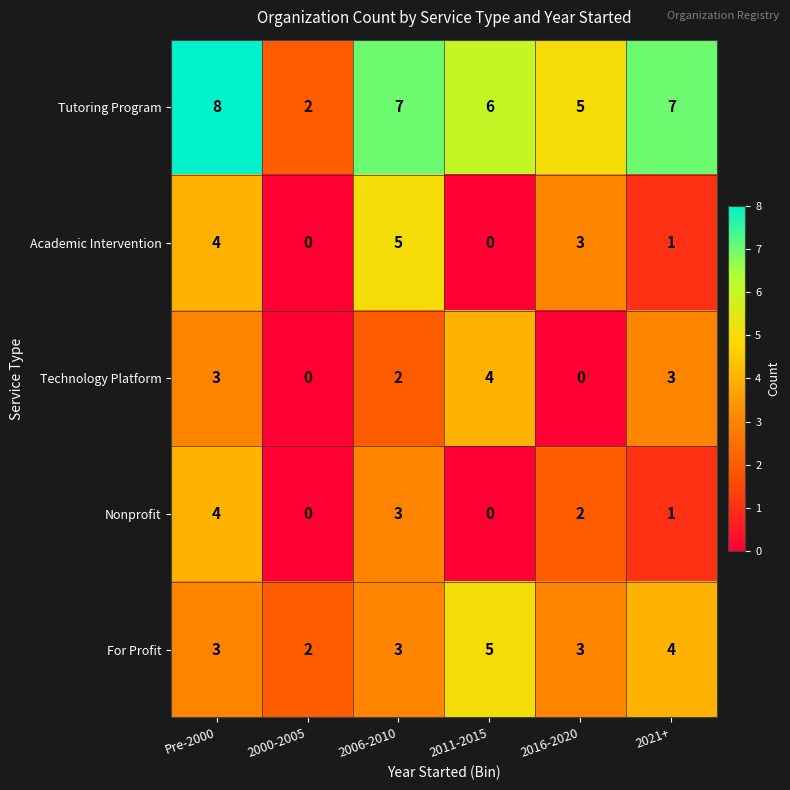

What is the difference between the maximum and minimum values in the Tutoring Program series?

6